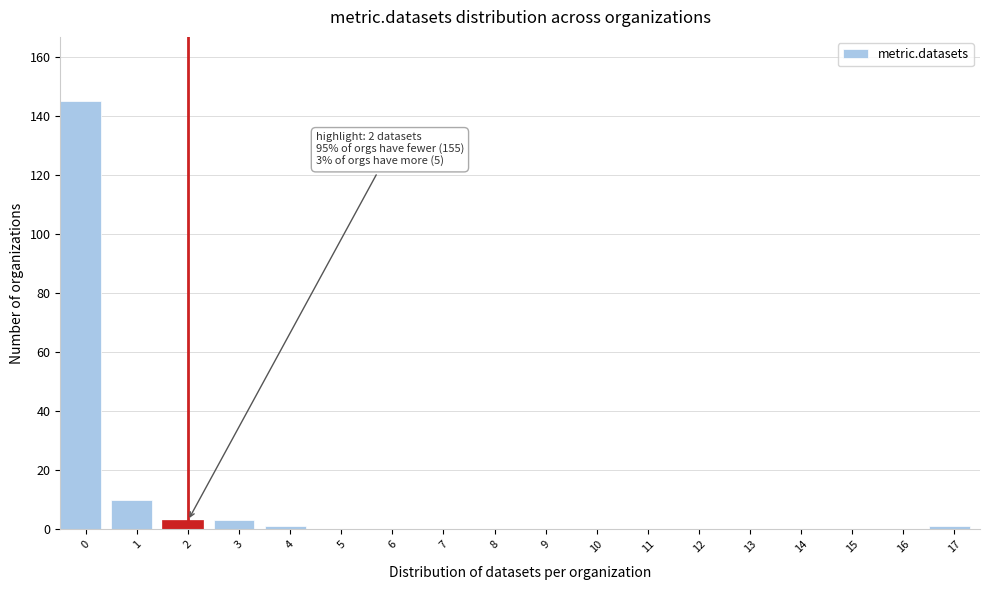

Reading left to right, transcribe all the data shown in this chart.

0=145	1=10	2=3	3=3	4=1	5=0	6=0	7=0	8=0	9=0	10=0	11=0	12=0	13=0	14=0	15=0	16=0	17=1